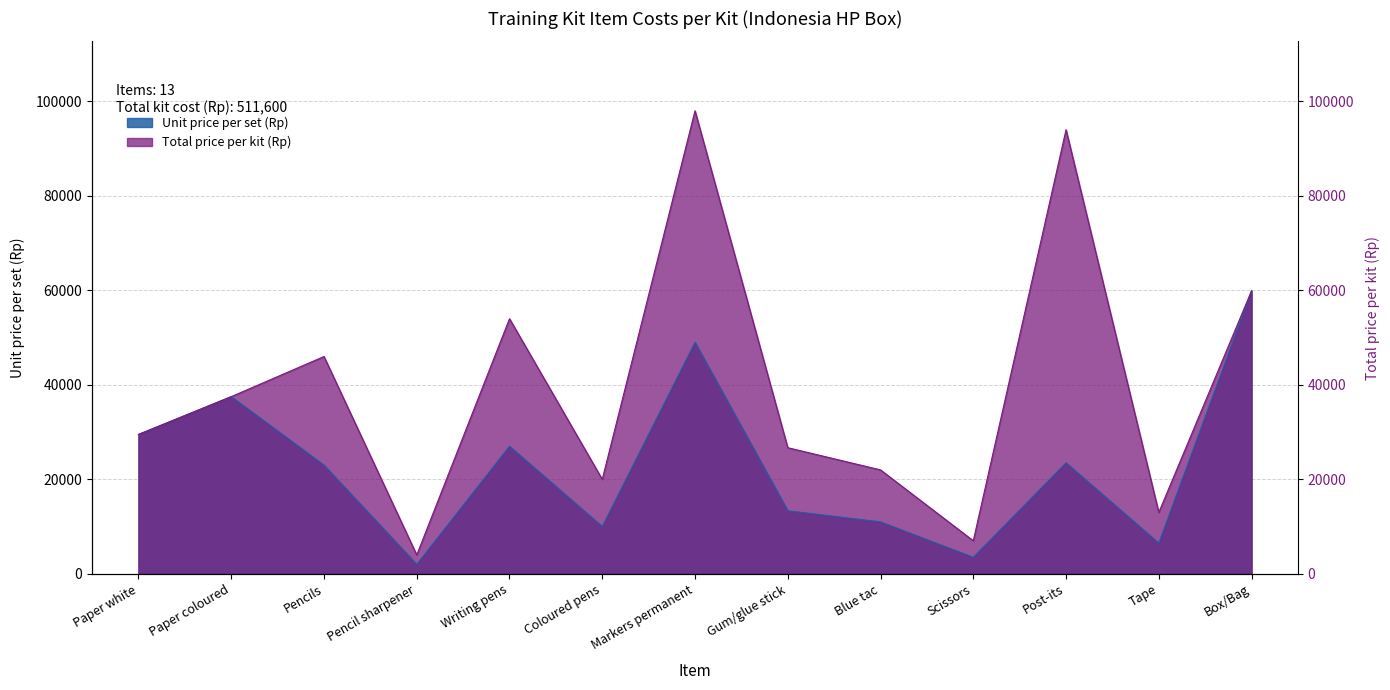

What is the sum of all Unit price per set (Rp) values?

295750